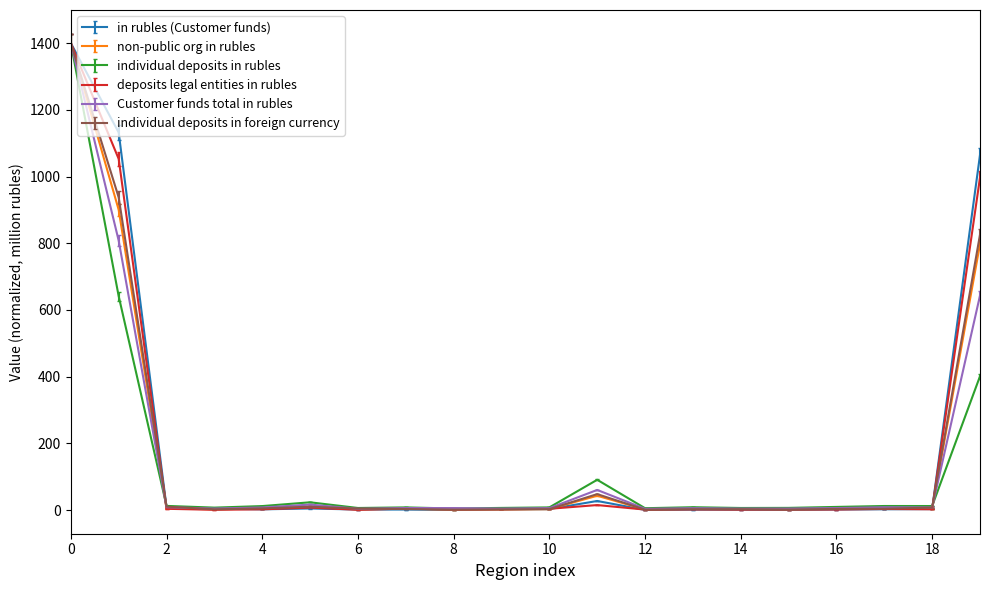

What is the maximum value for Customer funds total in rubles?

1400.0